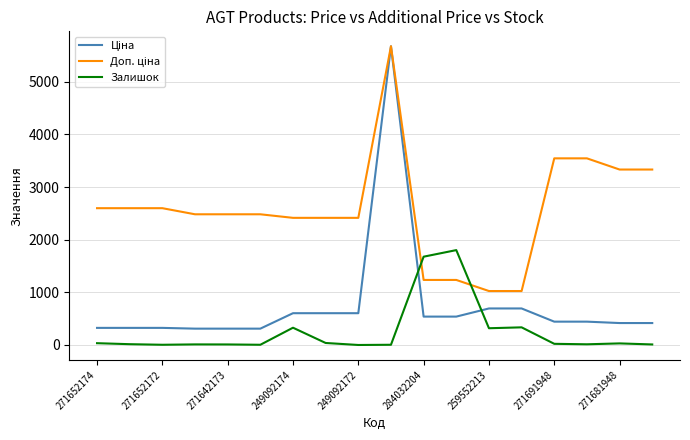

What is the maximum value shown in the chart?

5673.8